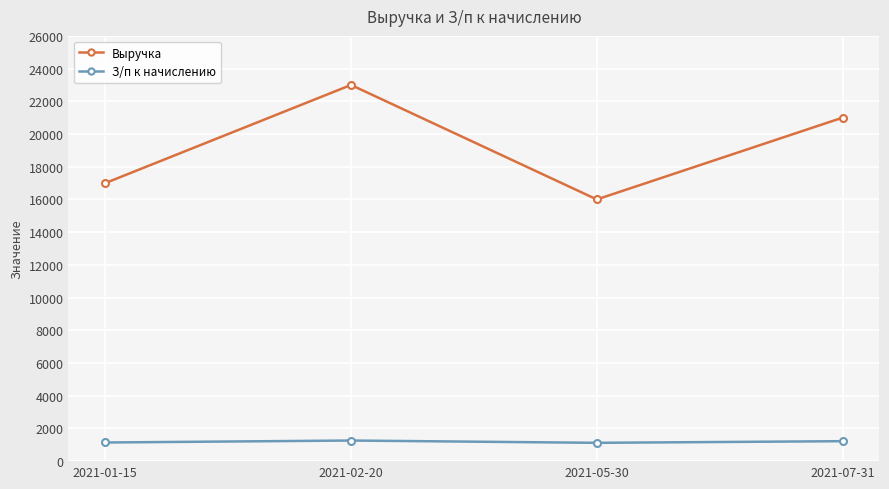

What are all the series names shown in the legend?

Выручка, З/п к начислению